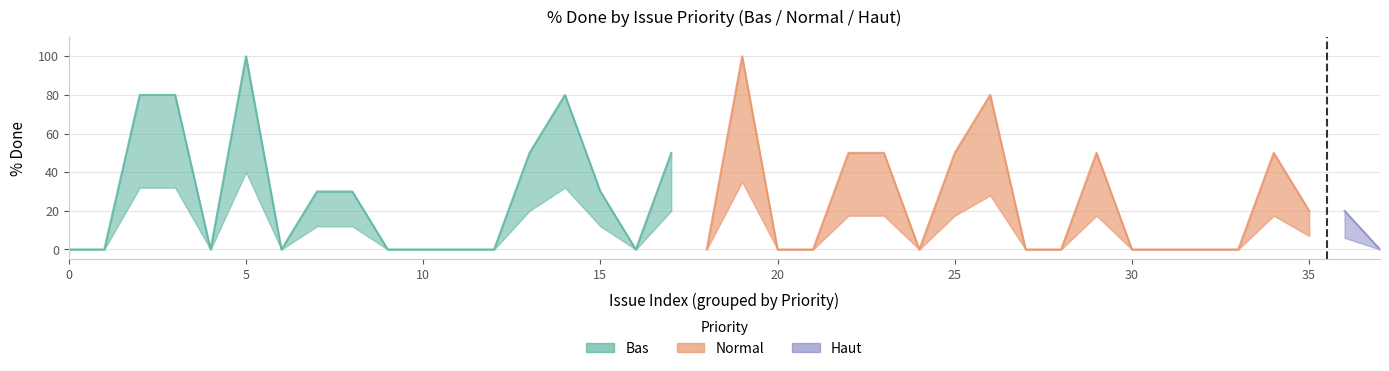

True or false: Normal has a value of 0 at 20.

True